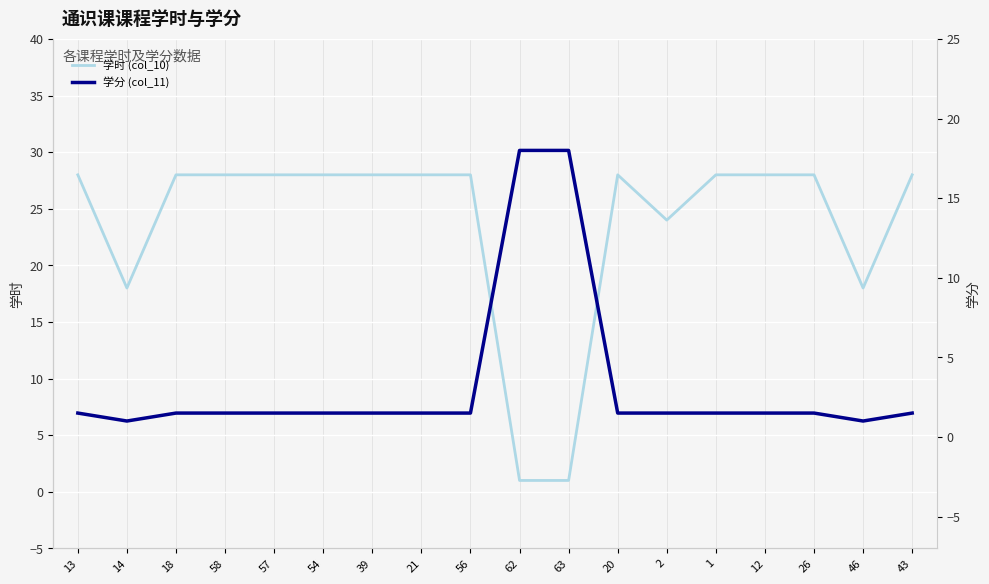

At 54, list the series in order from largest to smallest.

学时 (col_10), 学分 (col_11)